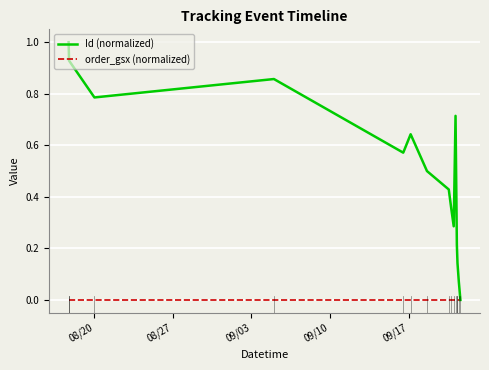

Which series has the largest total across all categories?

Id (normalized)